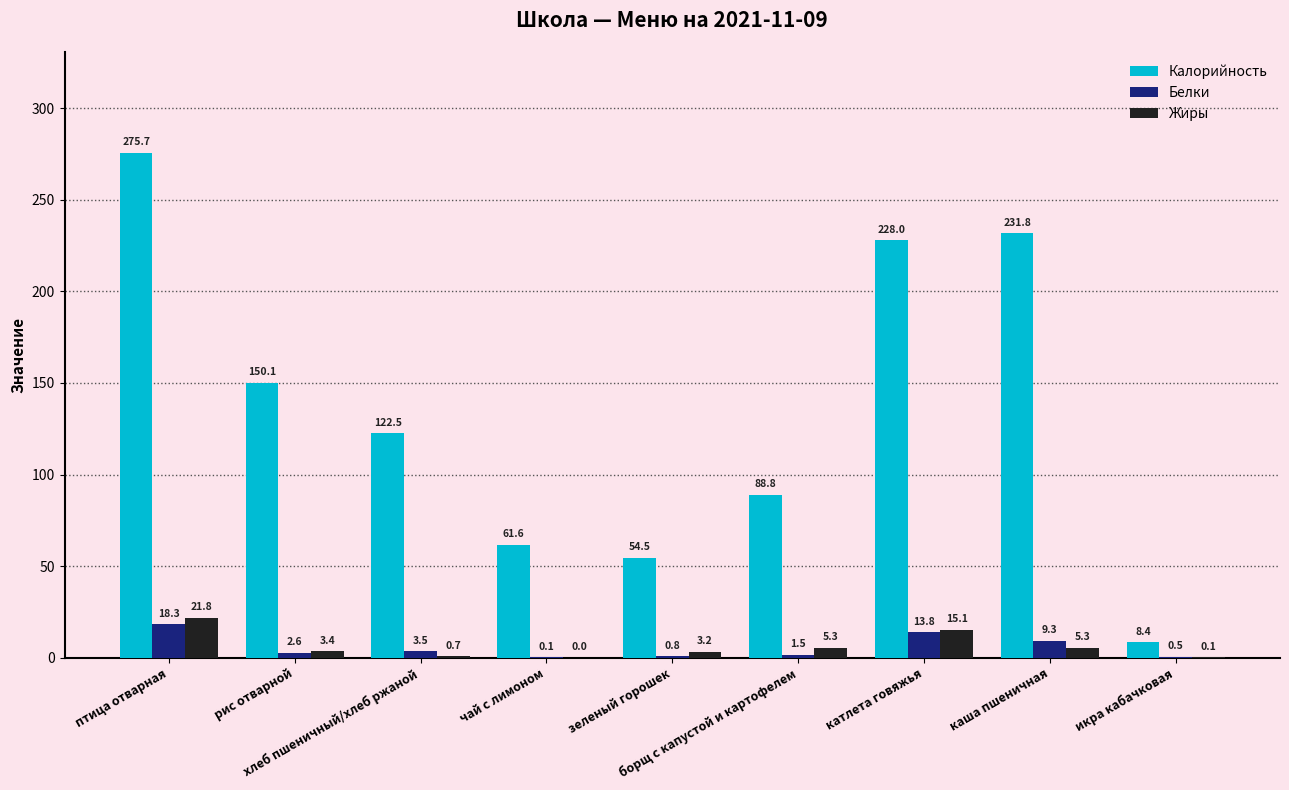

Which series has the largest total across all categories?

Калорийность